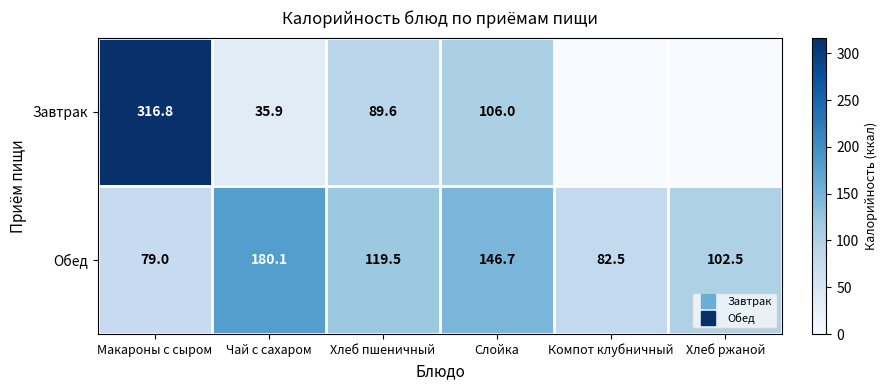

How many values in the Обед series exceed 119?

3